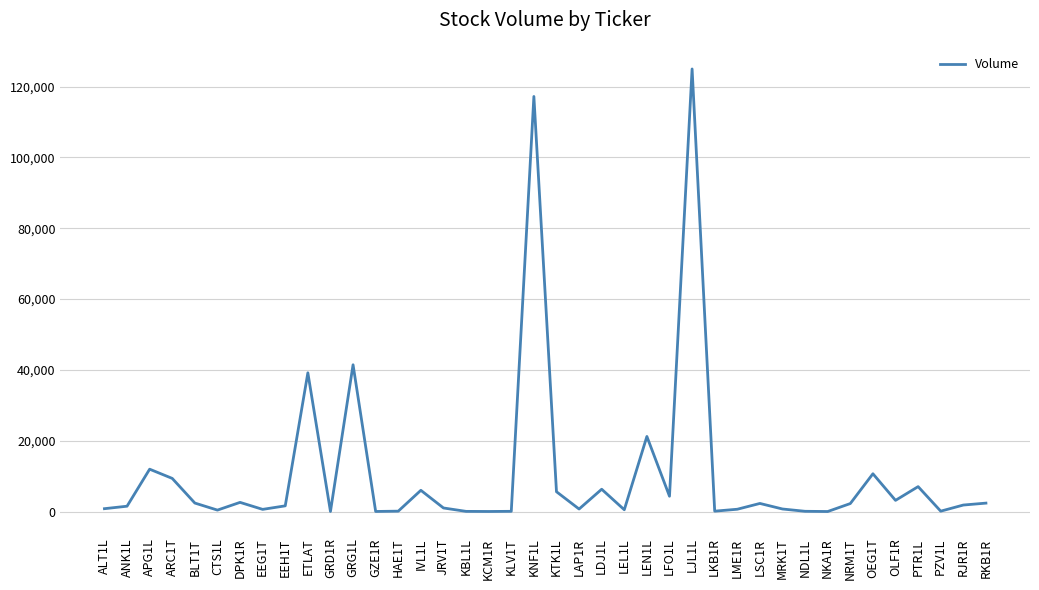

The value at LJL1L is 125000. True or false?

True